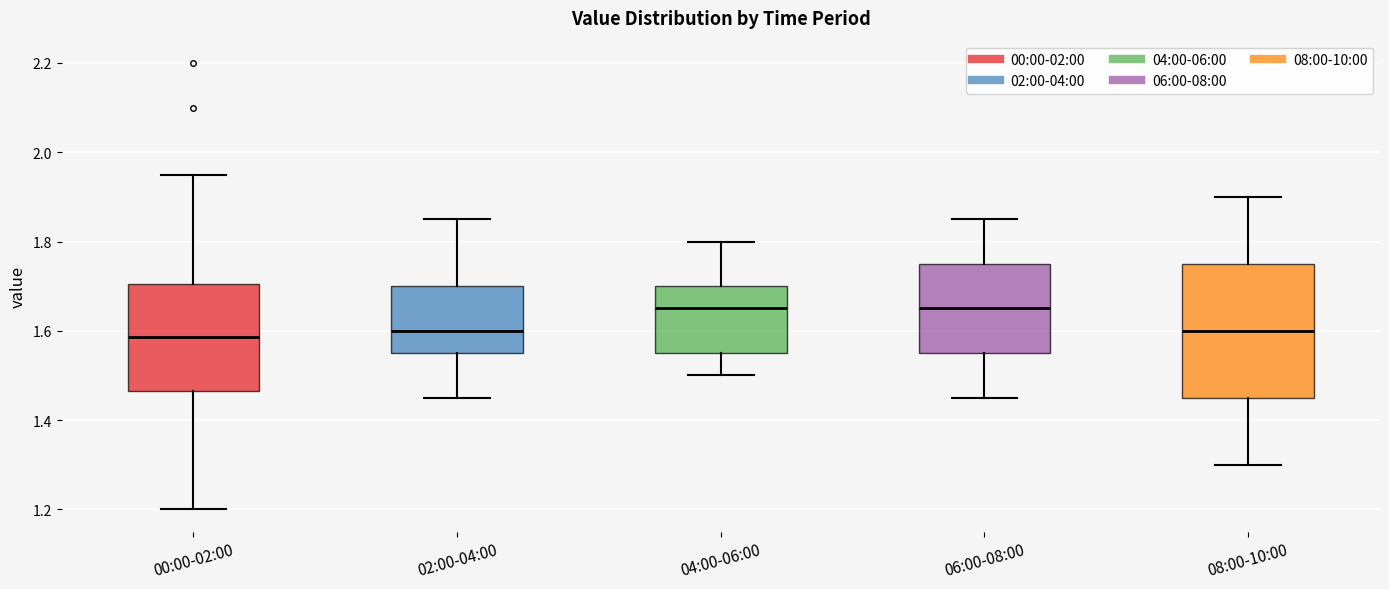

Comparing the boxes themselves (not the whiskers), which one is the tallest?

08:00-10:00